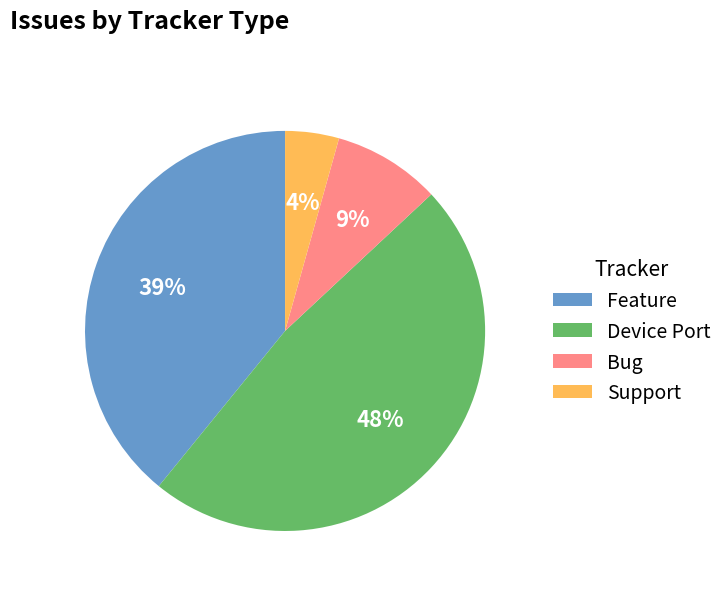

Between Feature and Bug, which is larger?

Feature